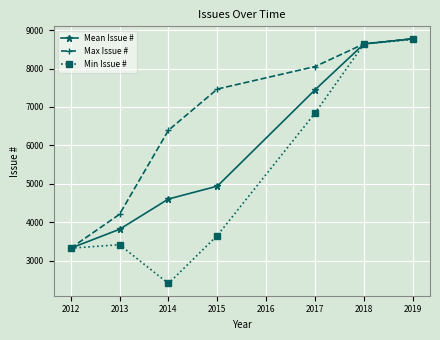

List the series in order of their overall mean, lowest first.

Min Issue #, Mean Issue #, Max Issue #